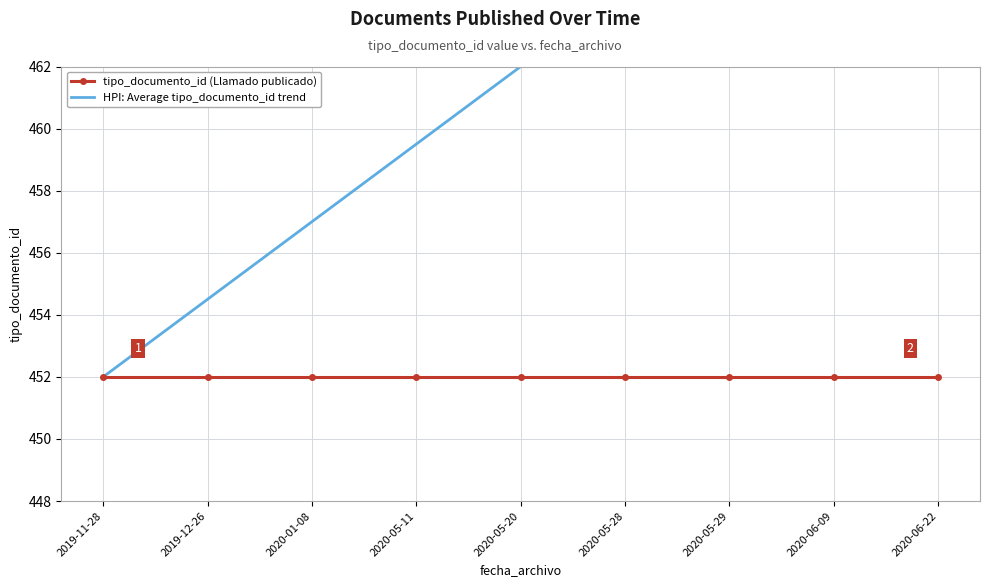

Is the value of HPI: Average tipo_documento_id trend at 2020-05-11 greater than the value of tipo_documento_id (Llamado publicado) at 2020-06-22?

Yes